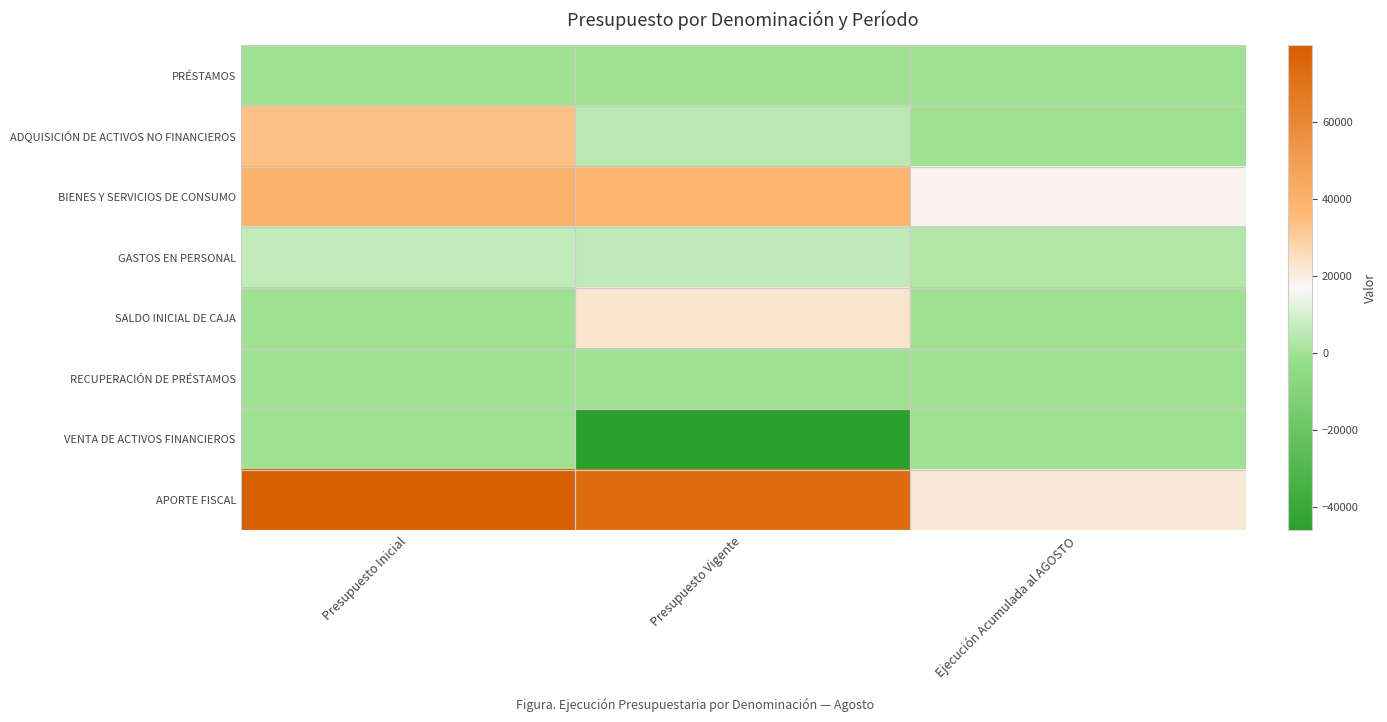

Which category has the highest value across all series?

Presupuesto Inicial